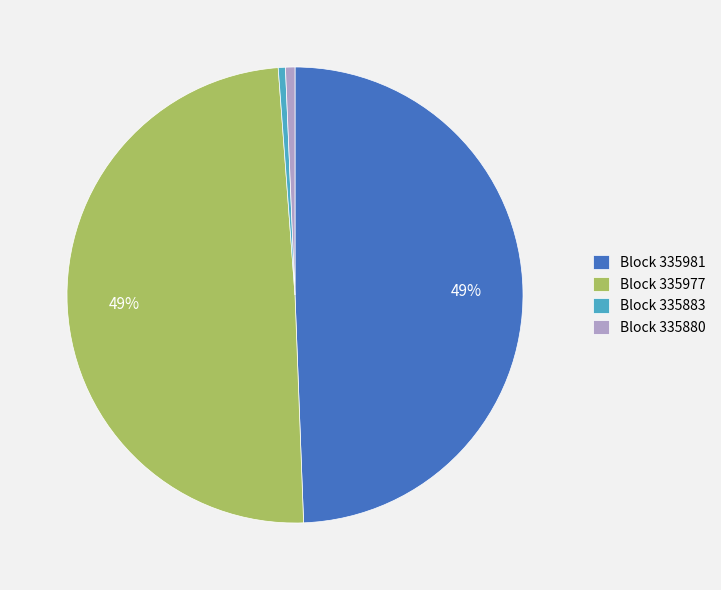

To the nearest percent, what portion does Block 335981 represent?

49%